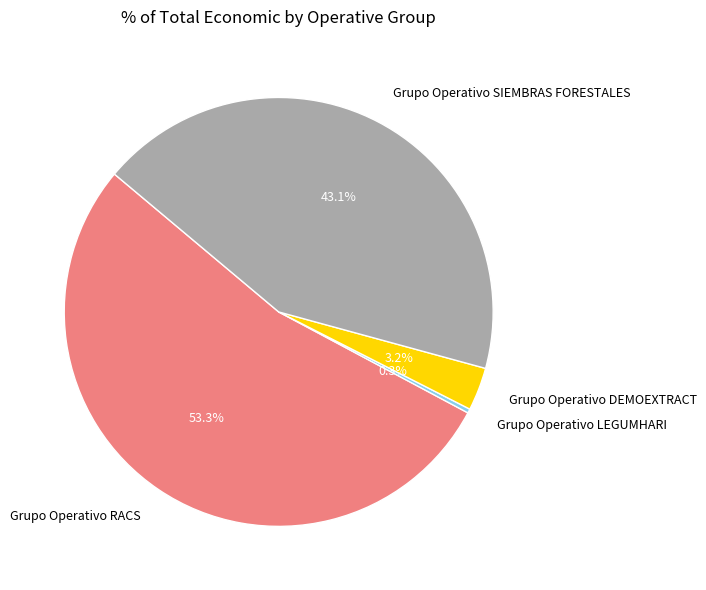

Which category has the smallest portion of the pie?

Grupo Operativo LEGUMHARI